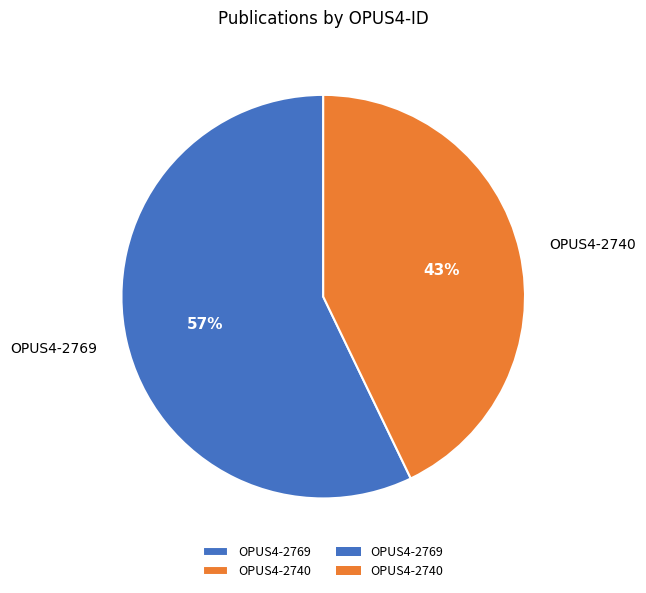

Approximately how many times larger is the value at OPUS4-2769 compared to OPUS4-2740?

1.3